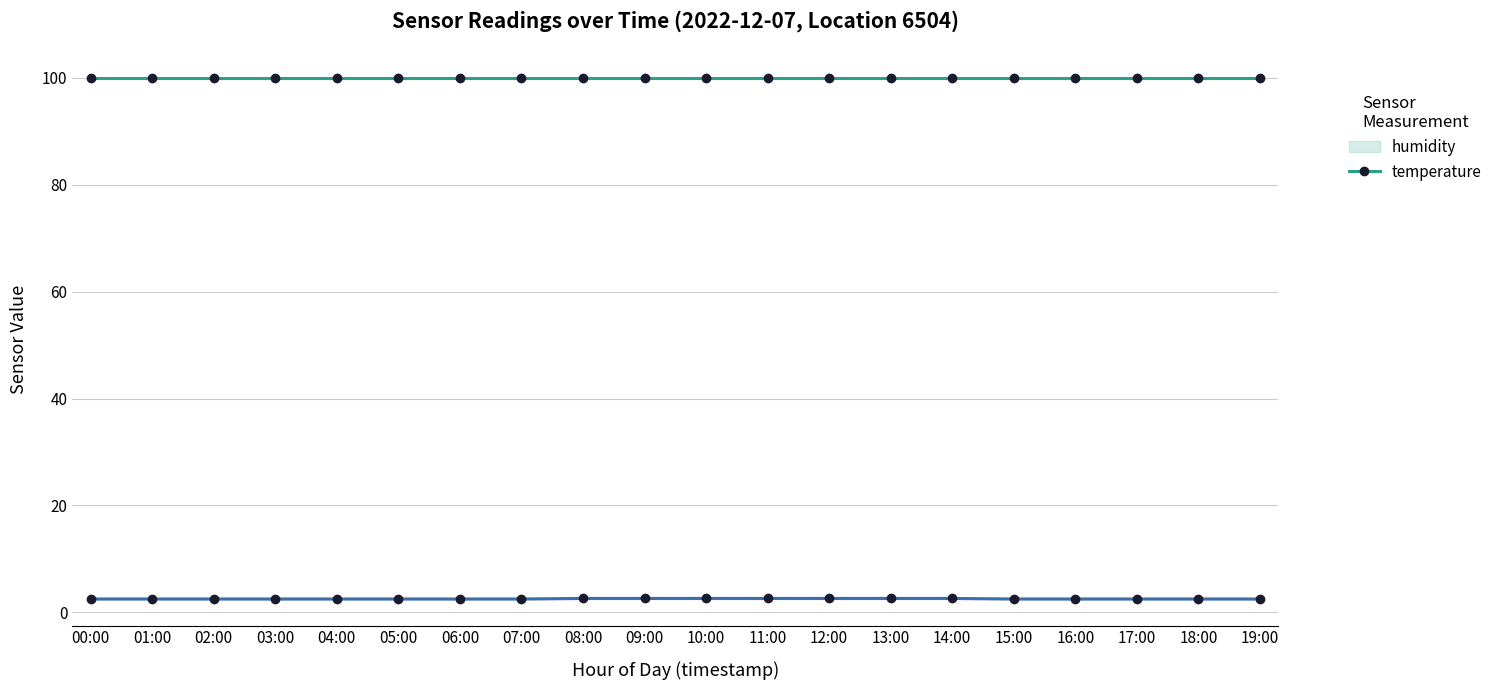

Count the number of categories in the chart.

20